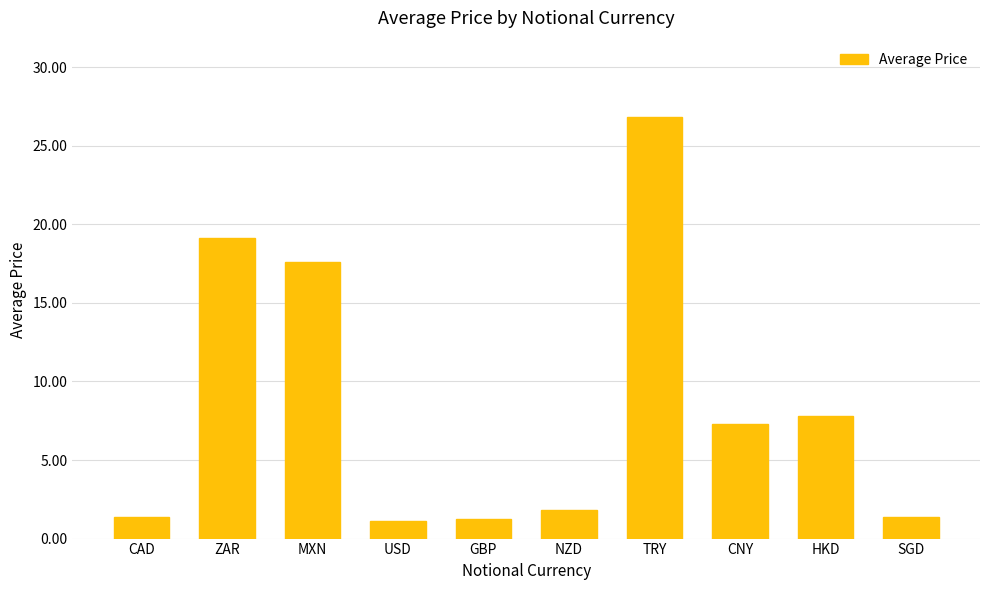

What is the minimum value shown in the chart?

1.1